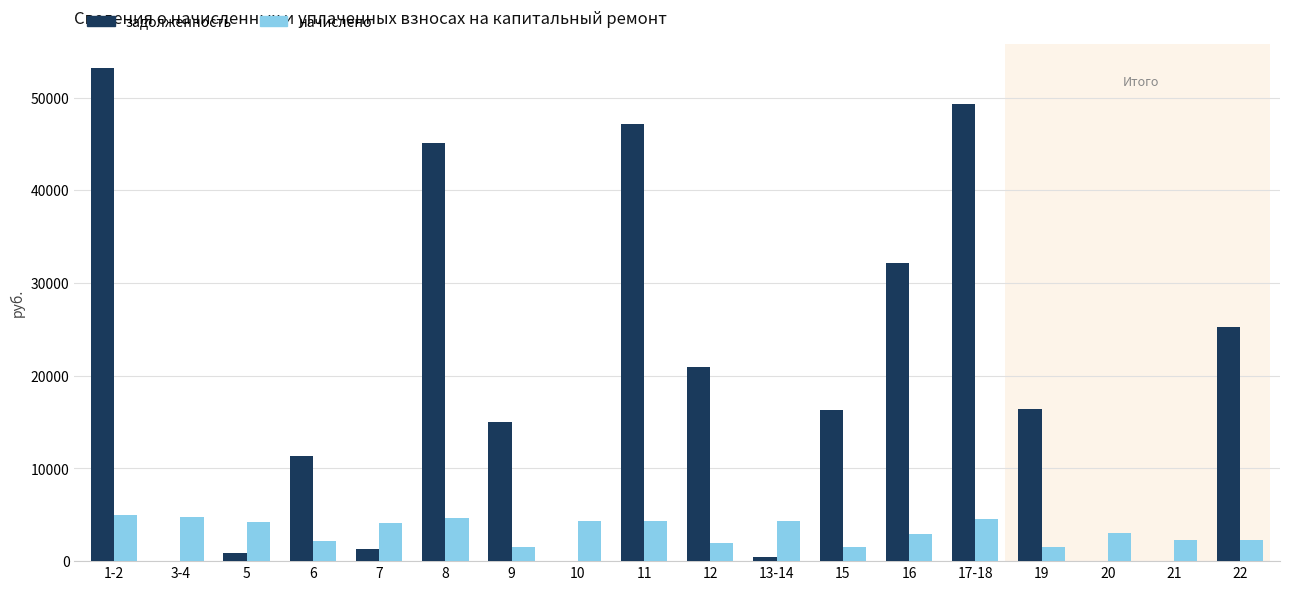

Does the chart contain stacked bars?

No